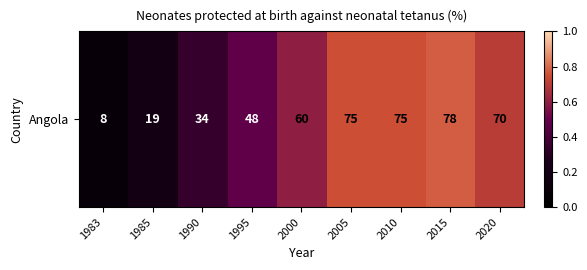

The chart shows a value of 1.0 at 2010. True or false?

False